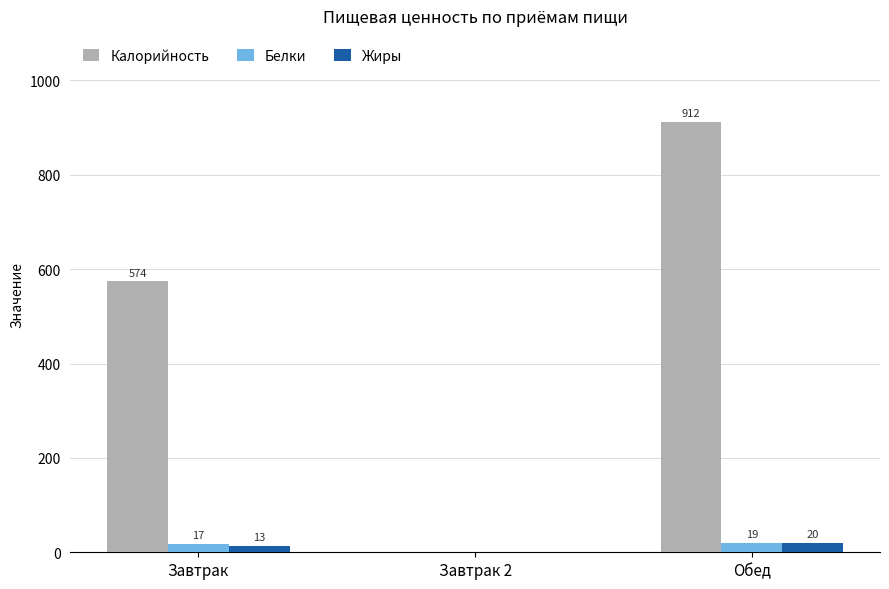

What position from the left is Обед?

3